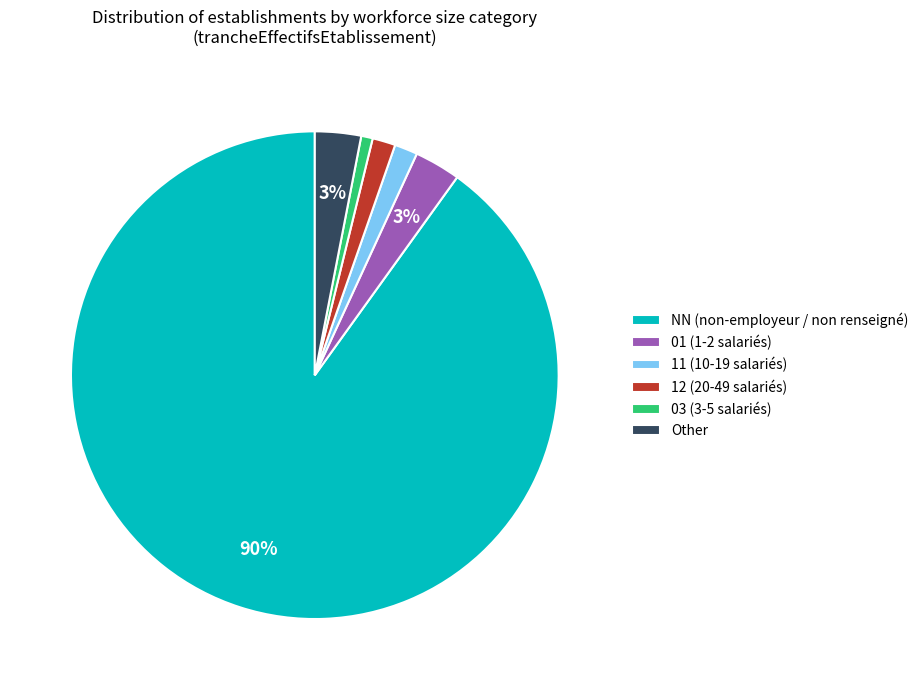

Between NN (non-employeur / non renseigné) and 03 (3-5 salariés), which is larger?

NN (non-employeur / non renseigné)